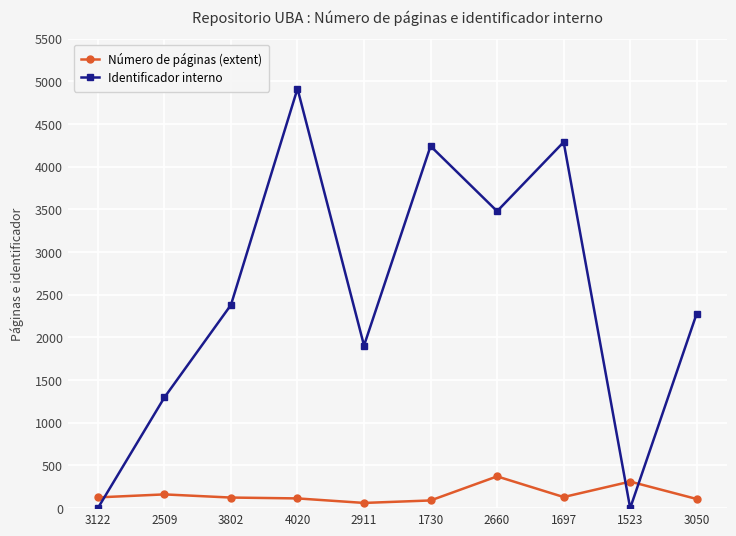

The Identificador interno series shows 1905 at 2911. True or false?

True